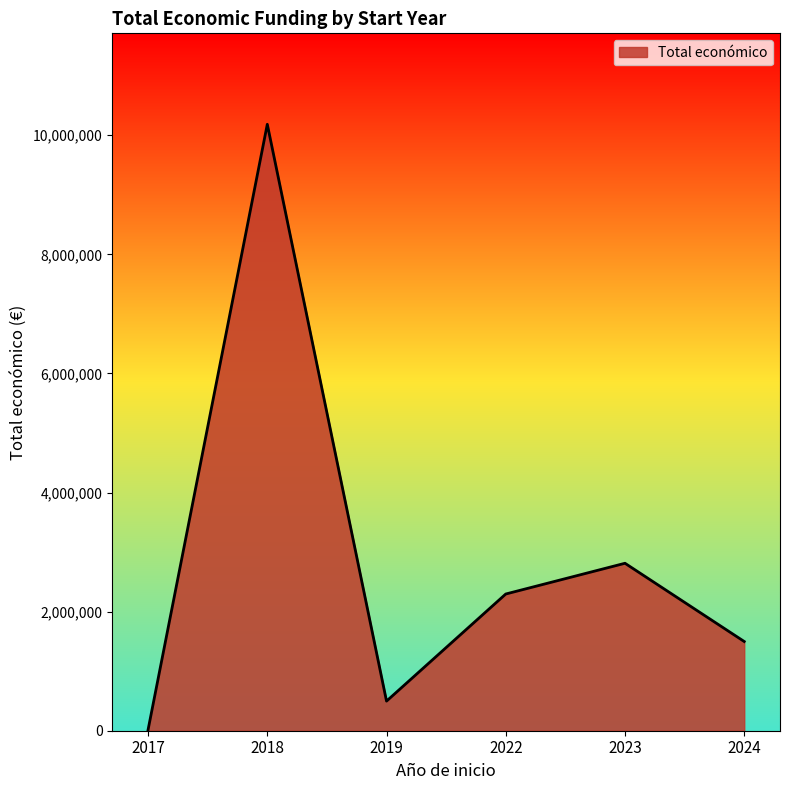

At which category does the chart reach its minimum across all series?

2017